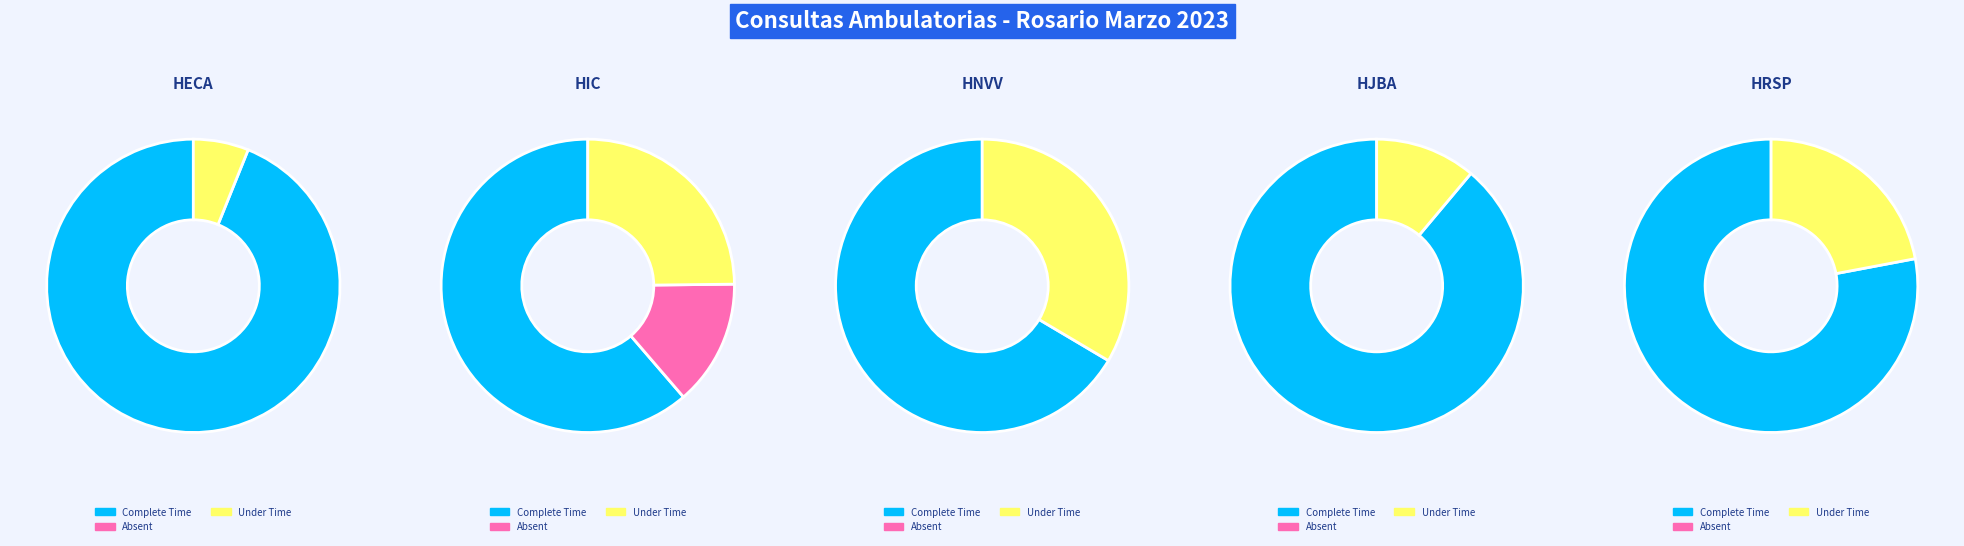

How many segments does this pie chart have?

5